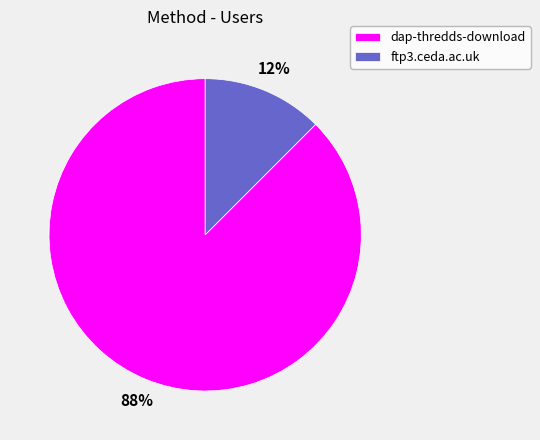

Rank the categories by value from lowest to highest.

ftp3.ceda.ac.uk, dap-thredds-download